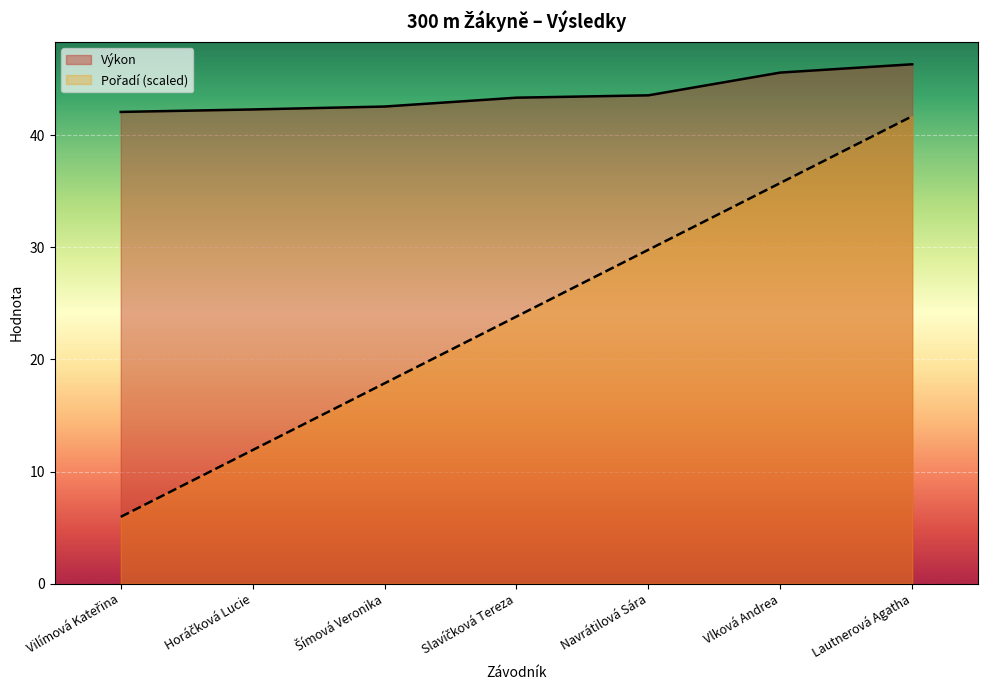

True or false: Výkon has a value of 43.6 at Navrátilová Sára.

True